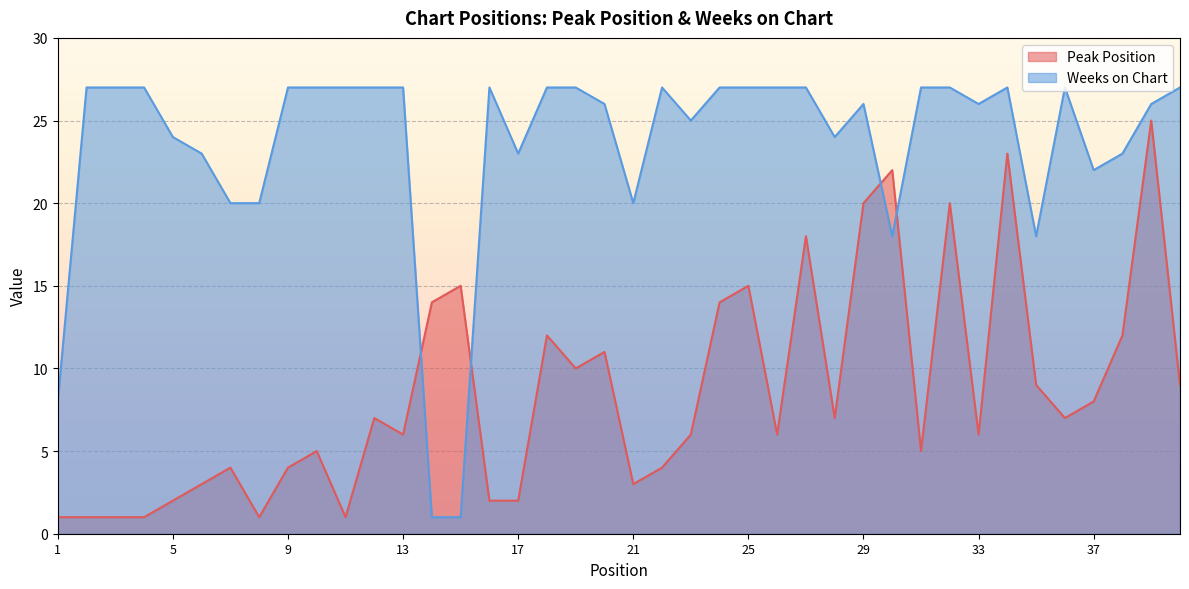

What is the sum of the Weeks on Chart values at 30 and 20?

44